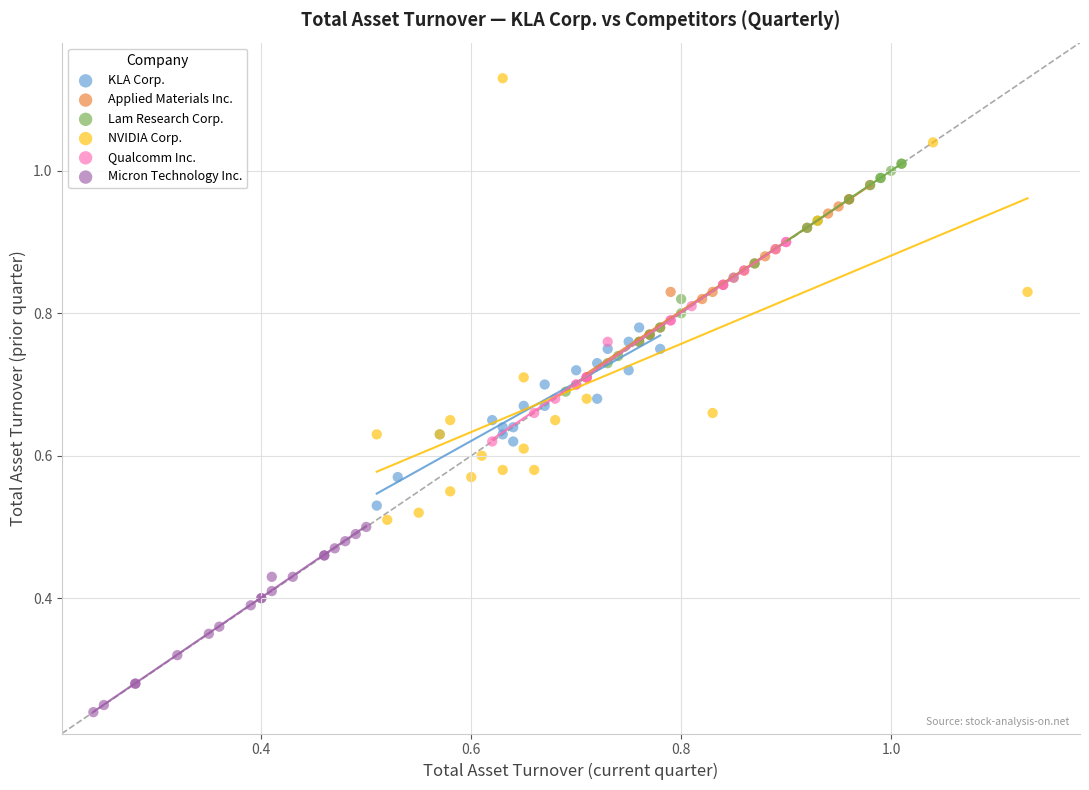

Which series reaches the minimum Y coordinate?

Micron Technology Inc.